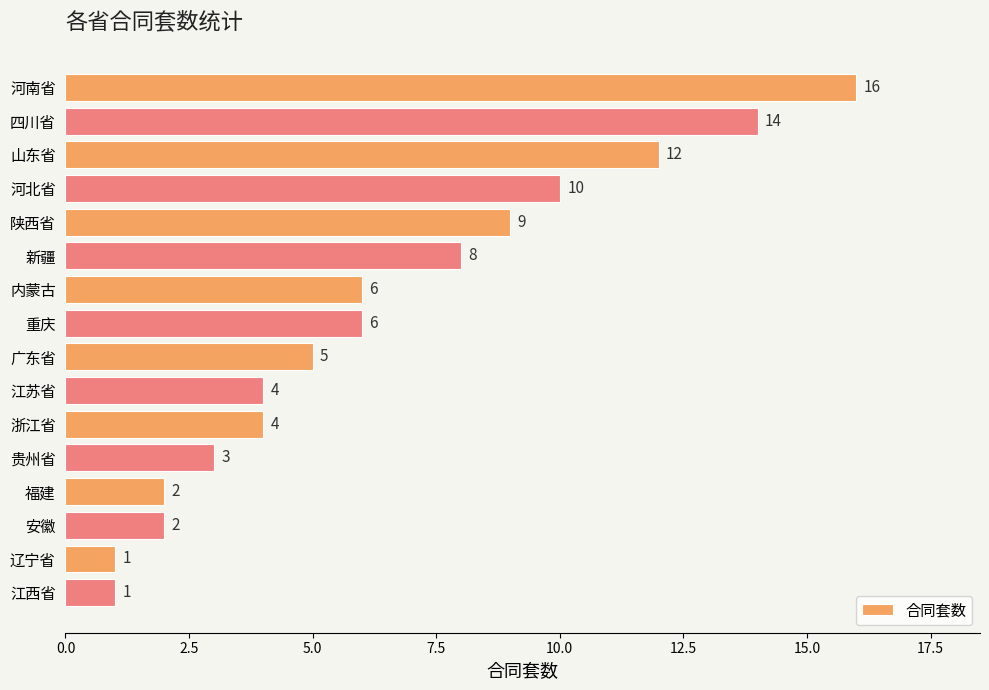

What is the change in value from 四川省 to 河北省?

-4